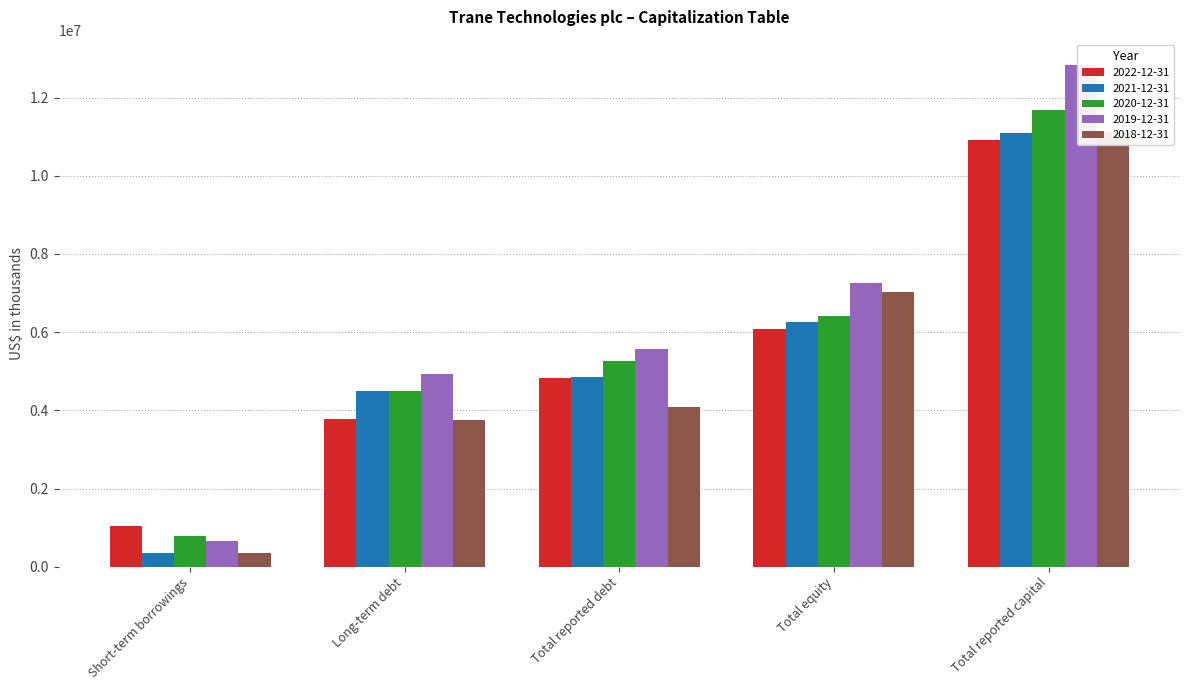

The 2019-12-31 series shows 7362248 at Total reported debt. True or false?

False